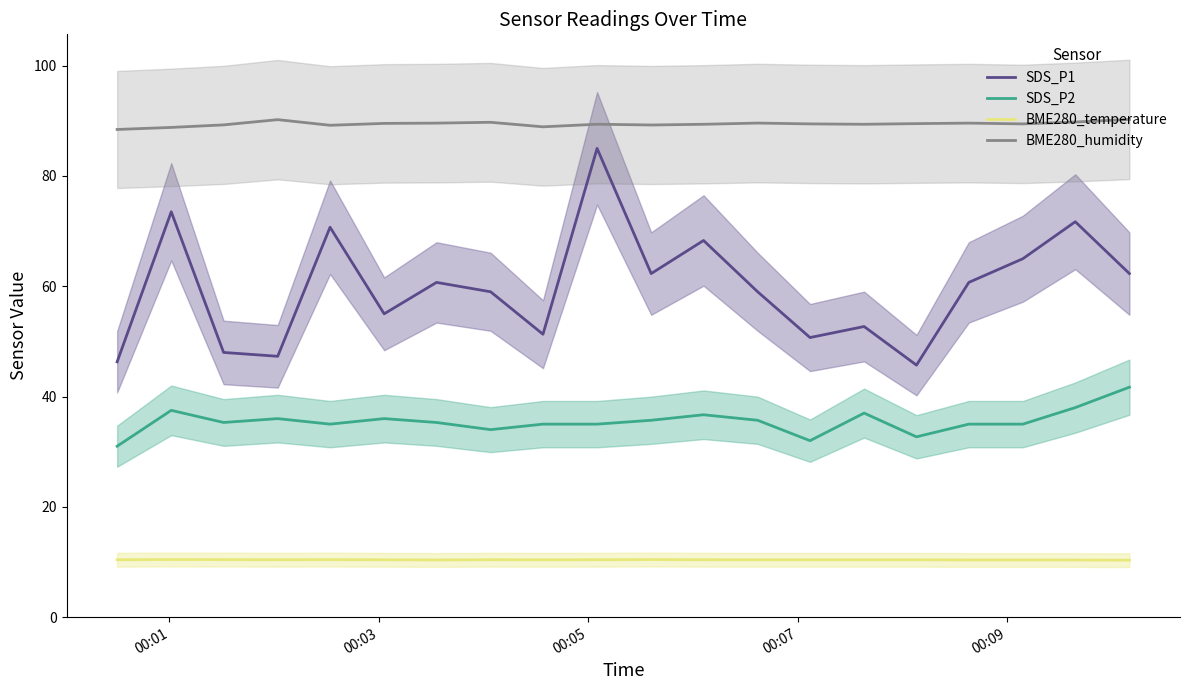

True or false: BME280_temperature and BME280_humidity intersect in this chart.

False